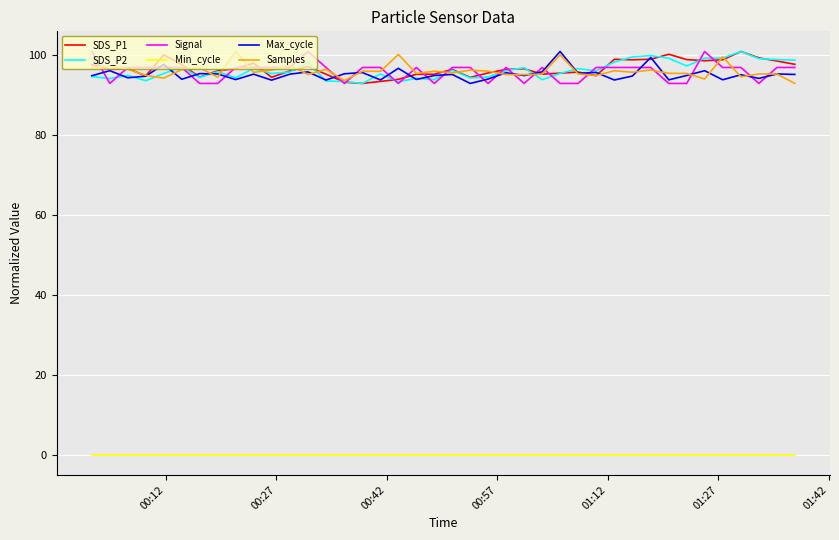

True or false: SDS_P2 and Min_cycle cross at least once.

False